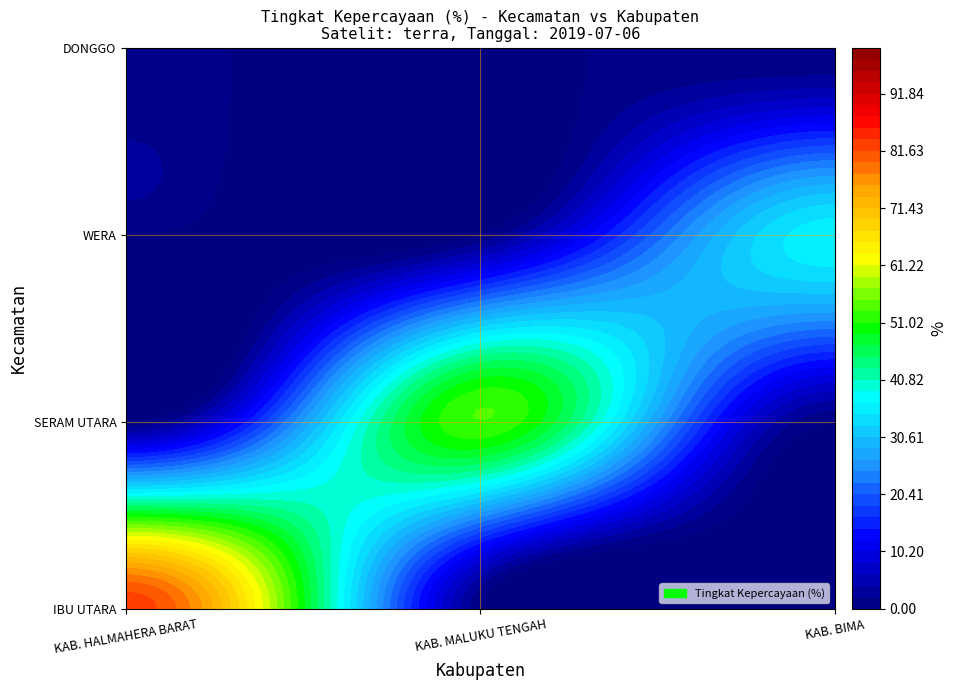

Which series changed the most between 8 and 9?

IBU UTARA